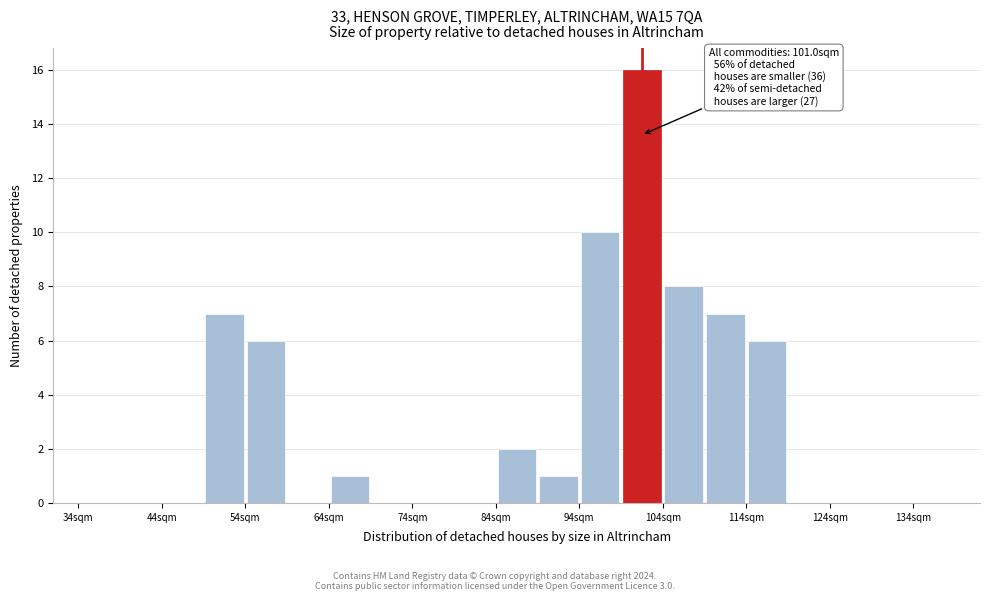

Which range on the x-axis has the tallest bar?

99 to 104